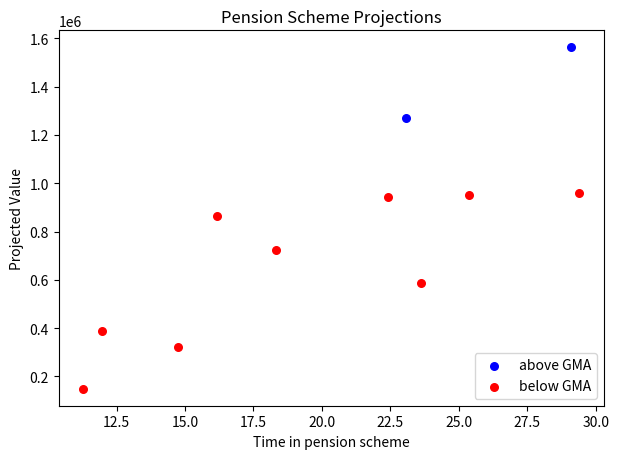

Which series contains the lowest Y value?

below GMA